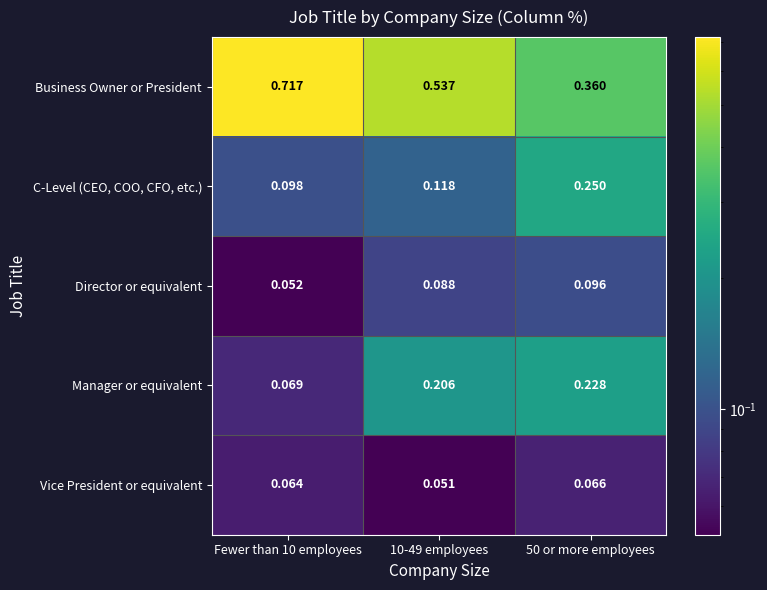

Which series has the widest spread of values?

Business Owner or President